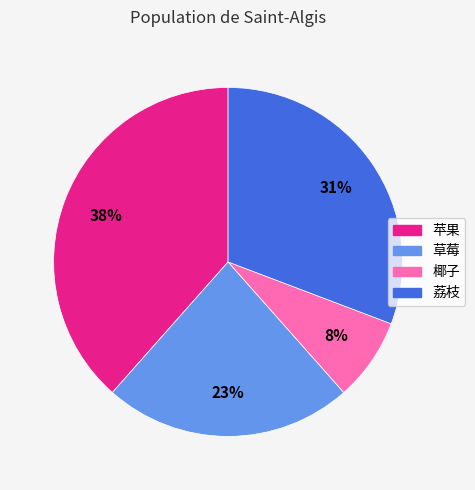

Between 椰子 and 苹果, which is larger?

苹果